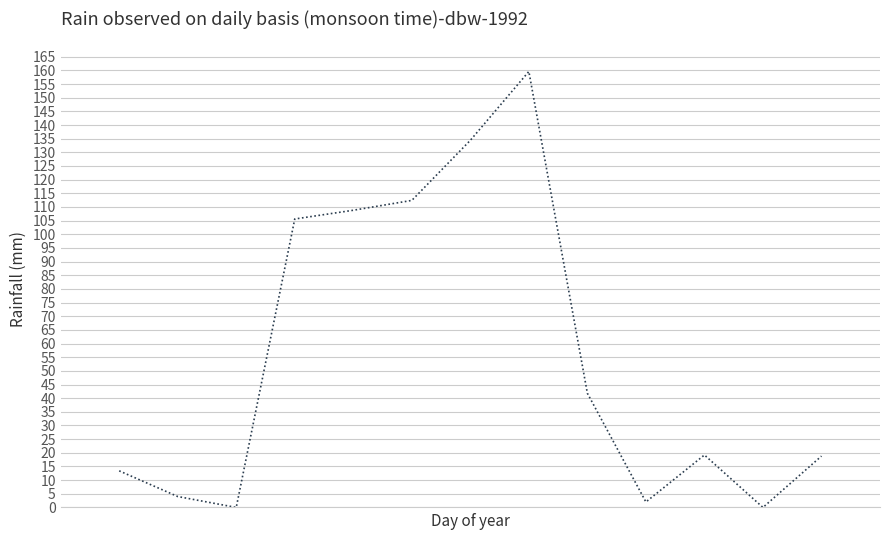

What is the greatest value displayed?

159.6